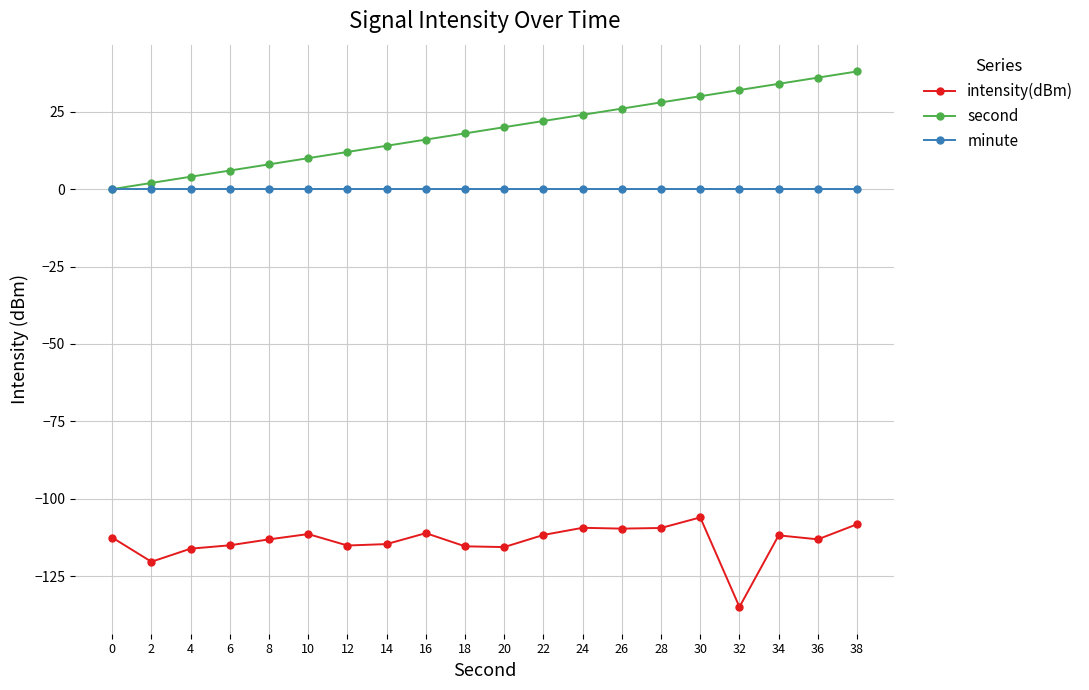

True or false: intensity(dBm) and second intersect in this chart.

False